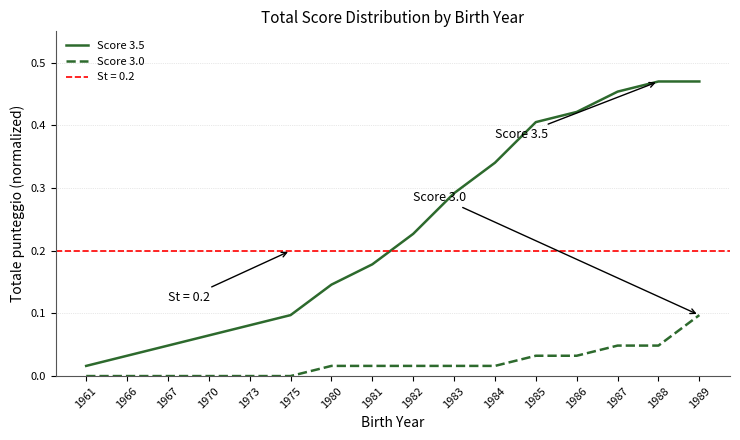

What is the spread (max minus min) of values at 1985?

0.4